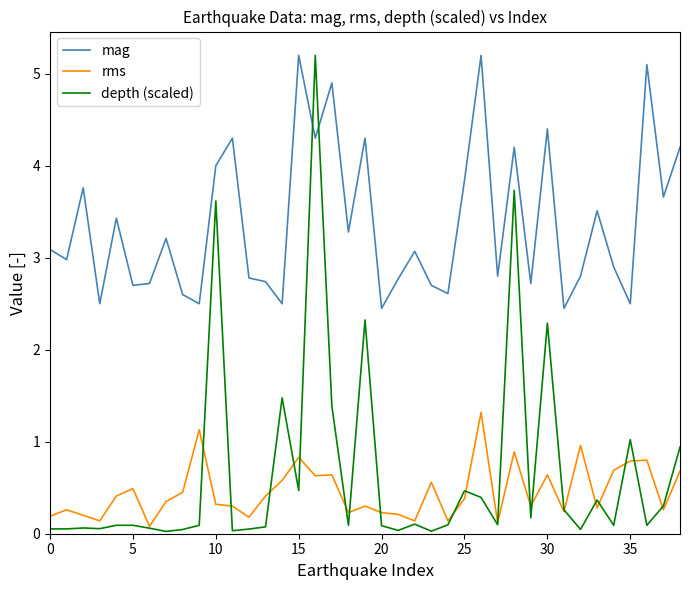

True or false: rms and mag cross at least once.

False